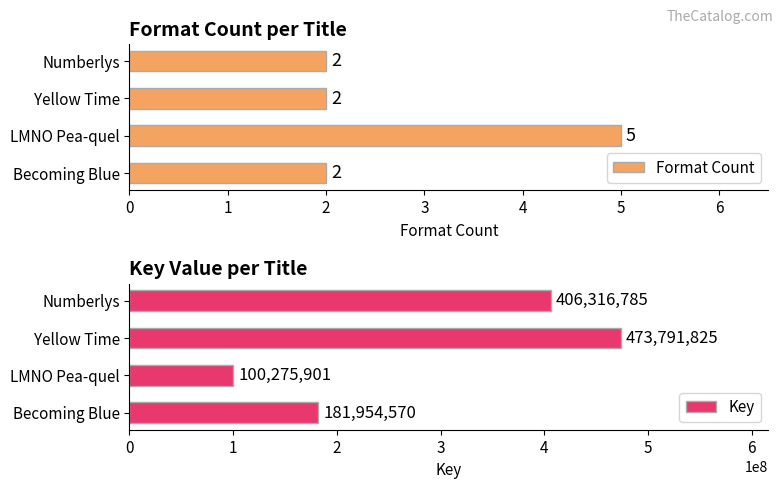

How many Format Count values are between 2 and 5?

4